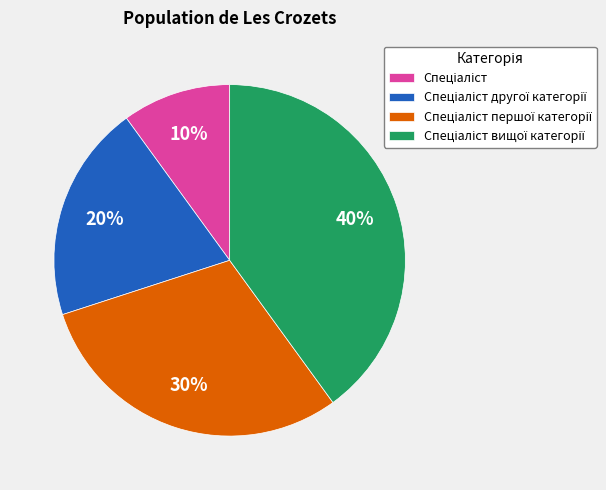

To the nearest percent, what is the average slice percentage?

25%